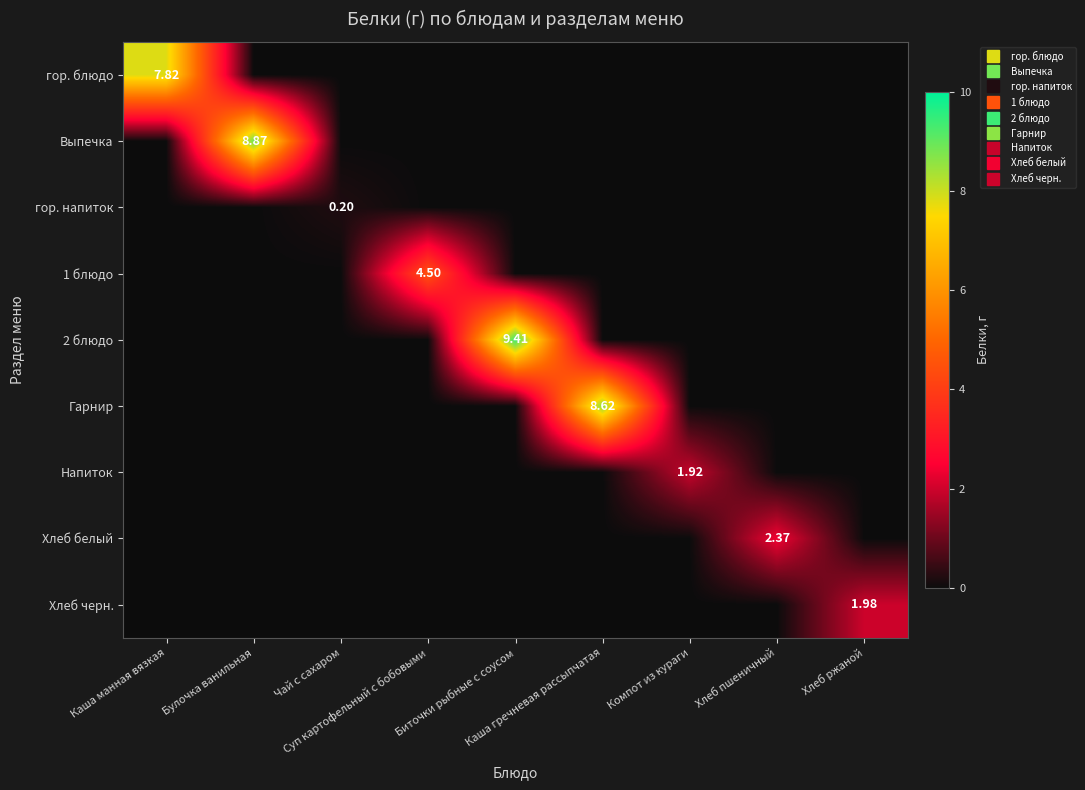

Which has a higher value, Хлеб ржаной or Компот из кураги?

Хлеб ржаной